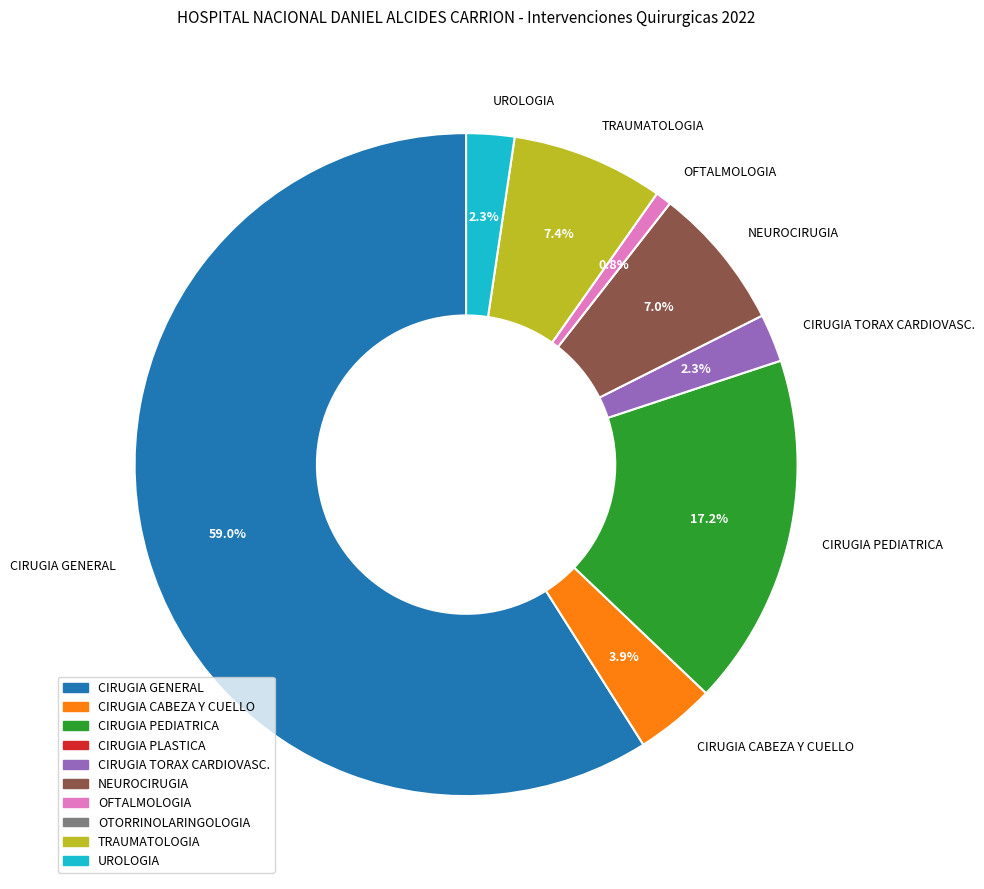

Count the number of slices in the pie.

8